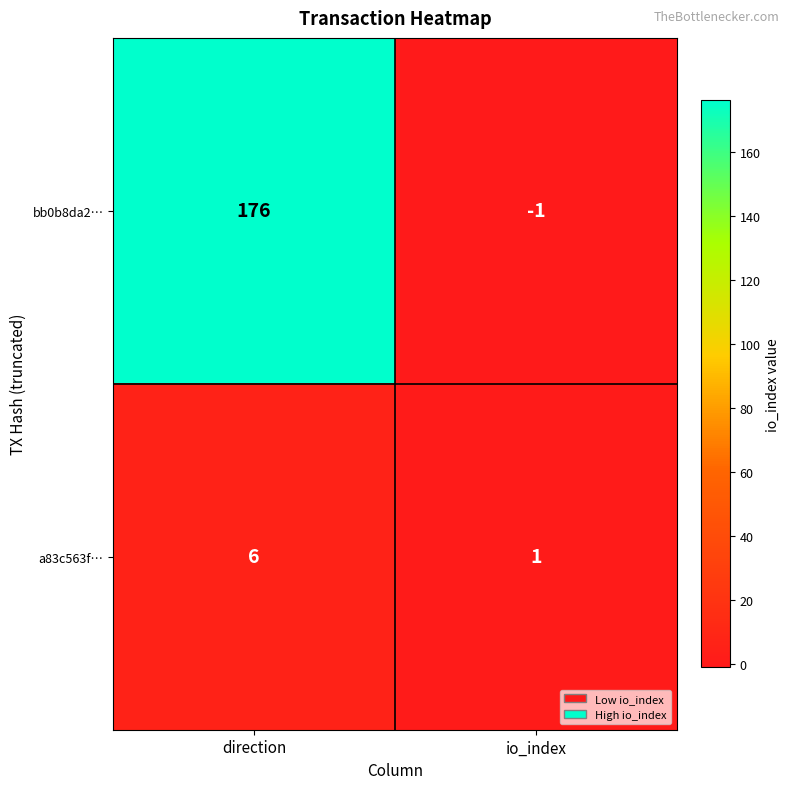

The bb0b8da2… series shows 176 at direction. True or false?

True